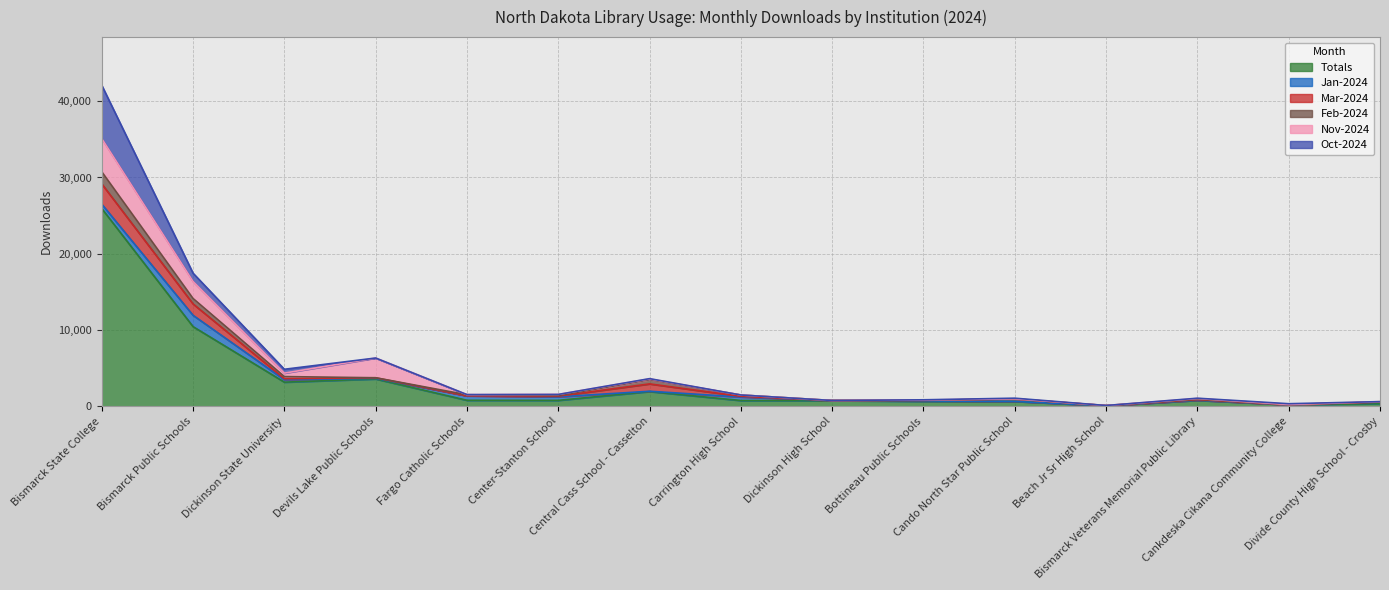

At which category is the sum across all series the highest?

Bismarck State College